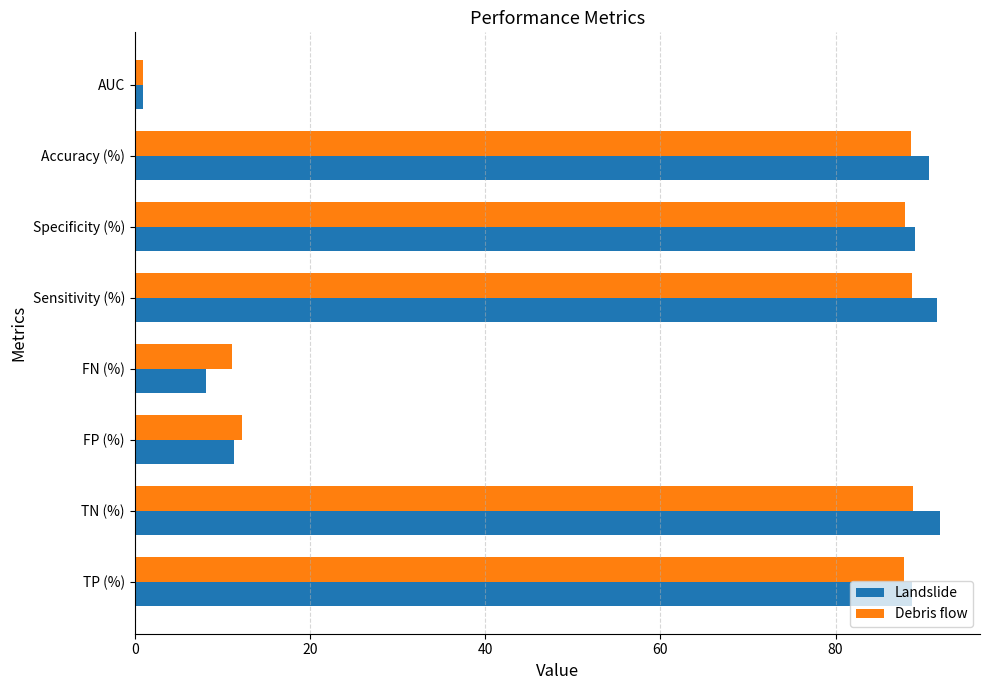

List the series in order of their peak value, lowest first.

Debris flow, Landslide